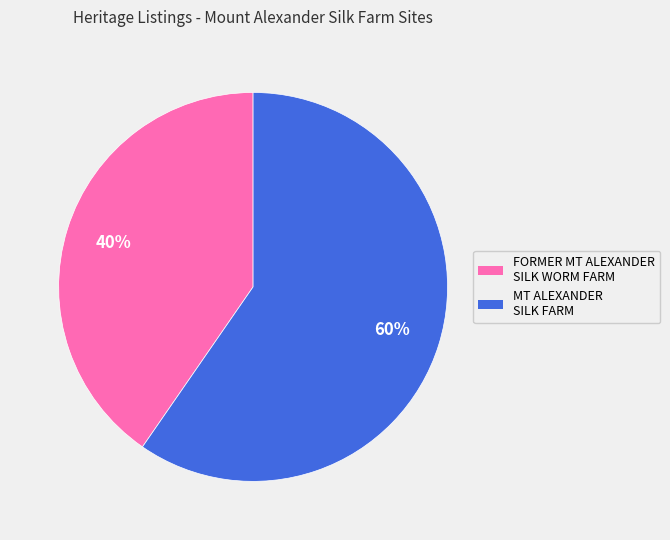

Does any single category account for the majority?

Yes